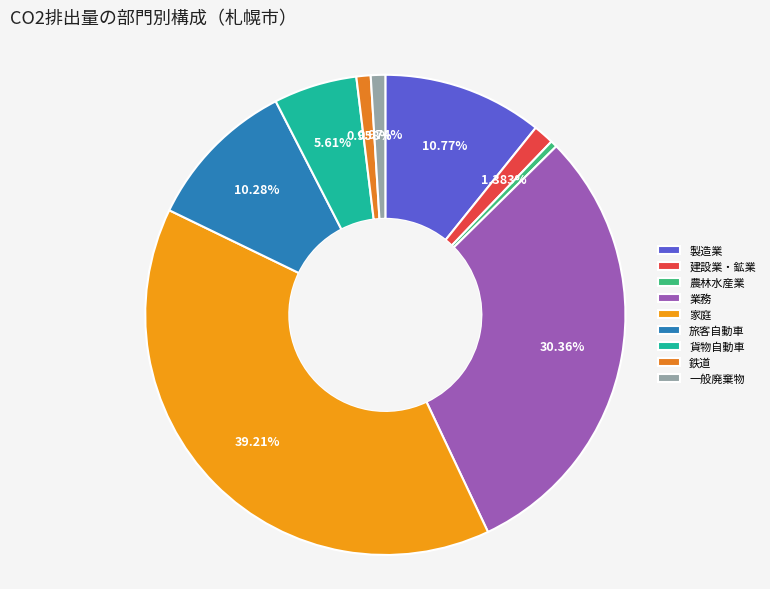

Between 貨物自動車 and 一般廃棄物, which is larger?

貨物自動車